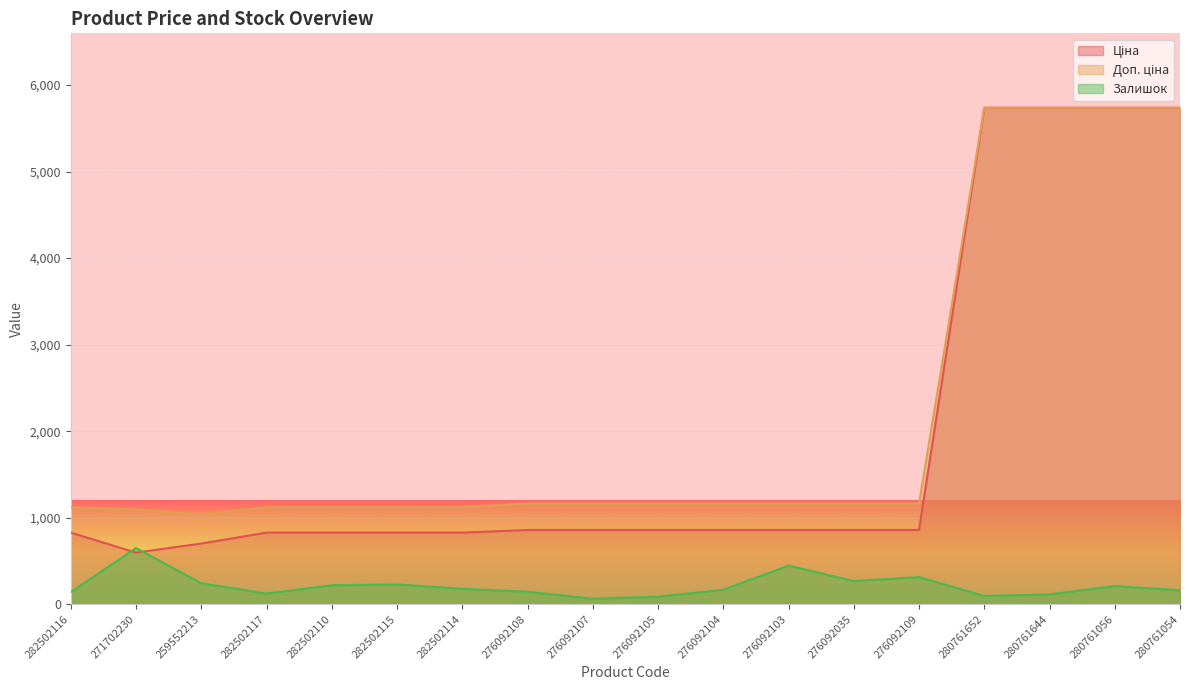

Reading left to right, list all the values displayed in this chart.

Ціна: 282502116=827.6	271702230=596.5	259552213=701.4	282502117=827.6	282502110=827.6	282502115=827.6	282502114=827.6	276092108=857.9	276092107=857.9	276092105=857.9	276092104=857.9	276092103=857.9	276092035=857.9	276092109=857.9	280761652=5736.9	280761644=5736.9	280761056=5736.9	280761054=5736.9
Доп. ціна: 282502116=1121.5	271702230=1093.7	259552213=1036.0	282502117=1121.5	282502110=1121.5	282502115=1121.5	282502114=1121.5	276092108=1162.5	276092107=1162.5	276092105=1162.5	276092104=1162.5	276092103=1162.5	276092035=1162.5	276092109=1162.5	280761652=5736.9	280761644=5736.9	280761056=5736.9	280761054=5736.9
Залишок: 282502116=140.0	271702230=649.0	259552213=242.0	282502117=123.0	282502110=219.0	282502115=229.0	282502114=178.0	276092108=144.0	276092107=64.0	276092105=87.0	276092104=167.0	276092103=446.0	276092035=268.0	276092109=313.0	280761652=96.0	280761644=113.0	280761056=210.0	280761054=160.0